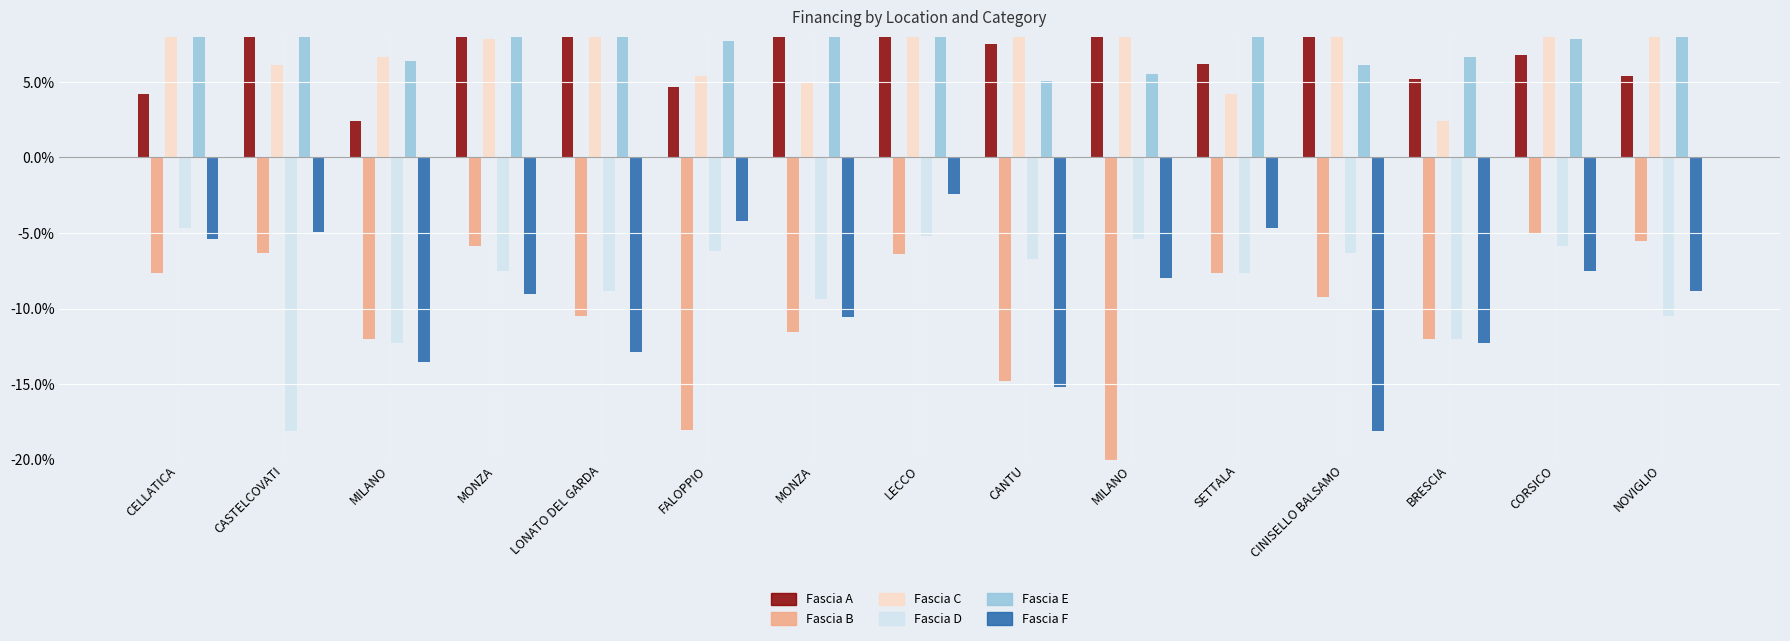

Is the value of Fascia B at CANTU greater than the value of Fascia E at LONATO DEL GARDA?

No